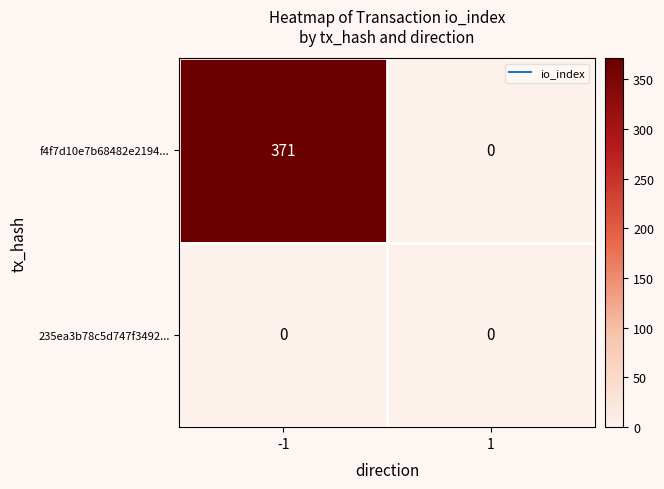

True or false: f4f7d10e7b68482e2194... has a value of 518 at -1.

False